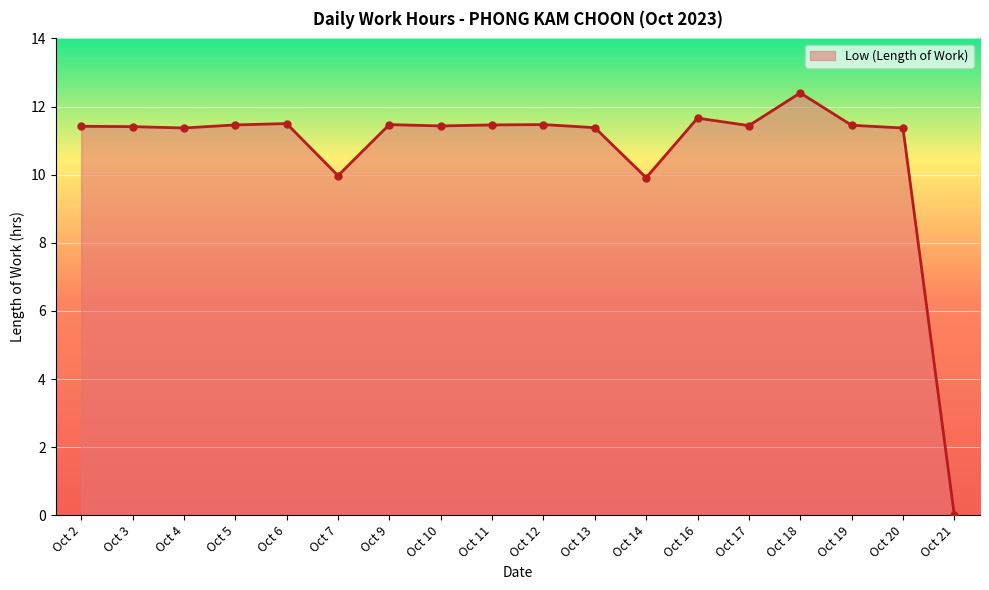

How many lines are shown in the chart?

1